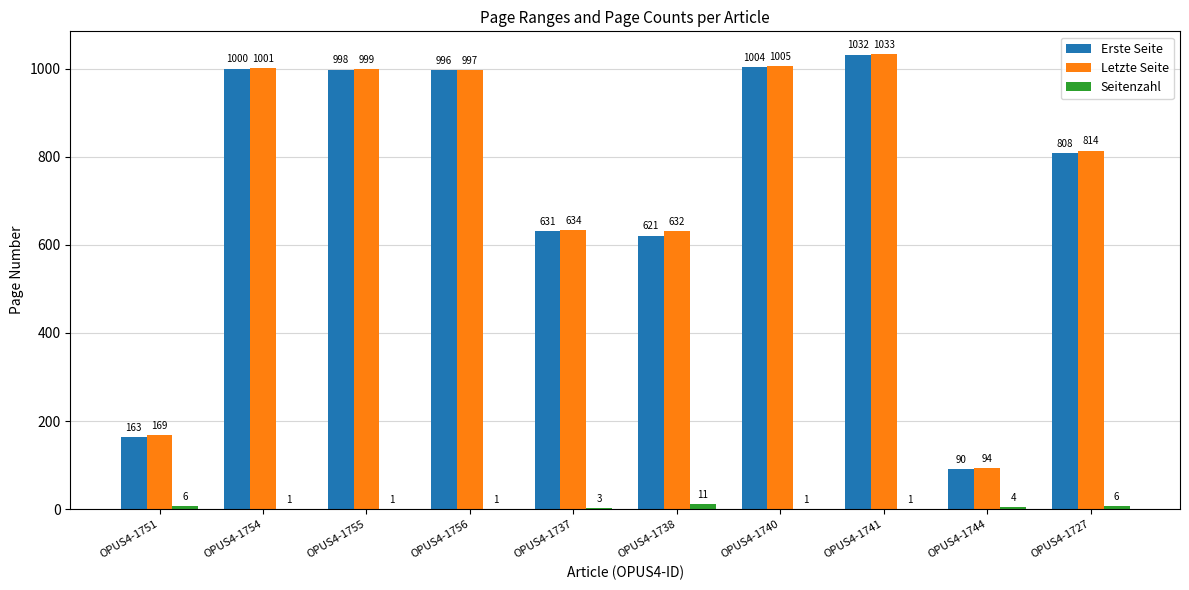

What are all the series names shown in the legend?

Erste Seite, Letzte Seite, Seitenzahl